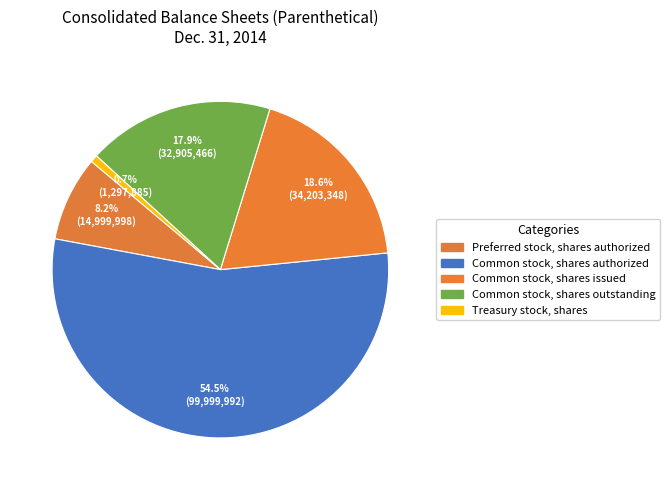

Which category has the biggest portion of the pie?

Common stock, shares authorized